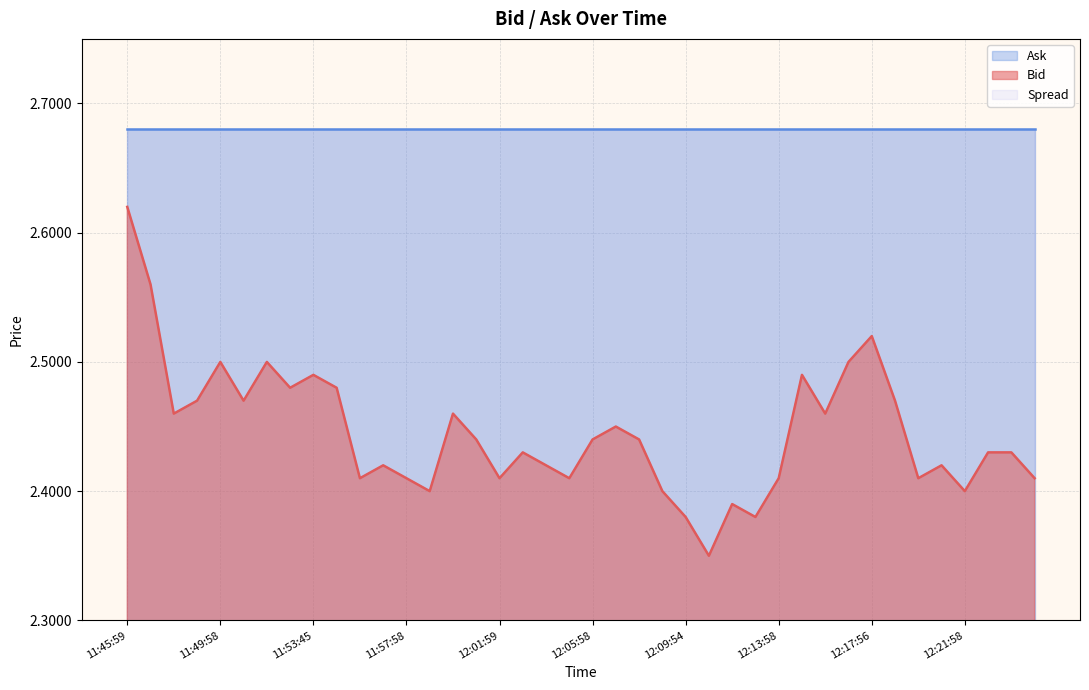

The Bid series shows 2.4 at 12:20:57. True or false?

True